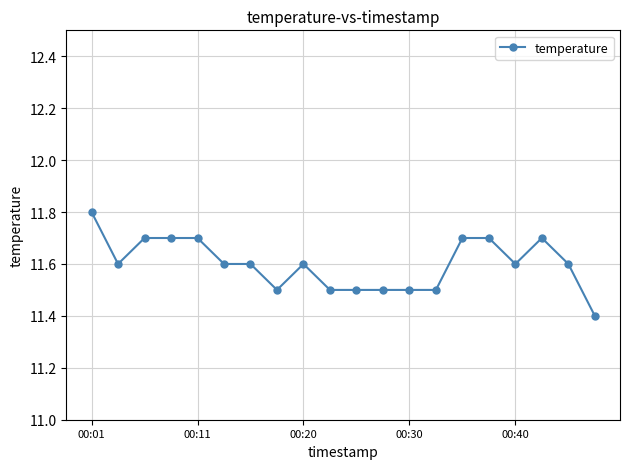

Count the values in the range 11 to 12.

20